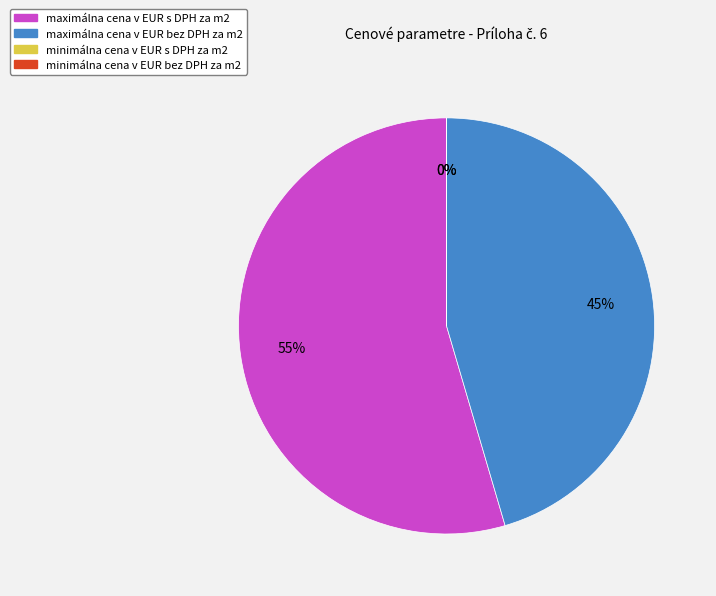

Is it true that maximálna cena v EUR bez DPH za m2 is 45% of the pie?

True